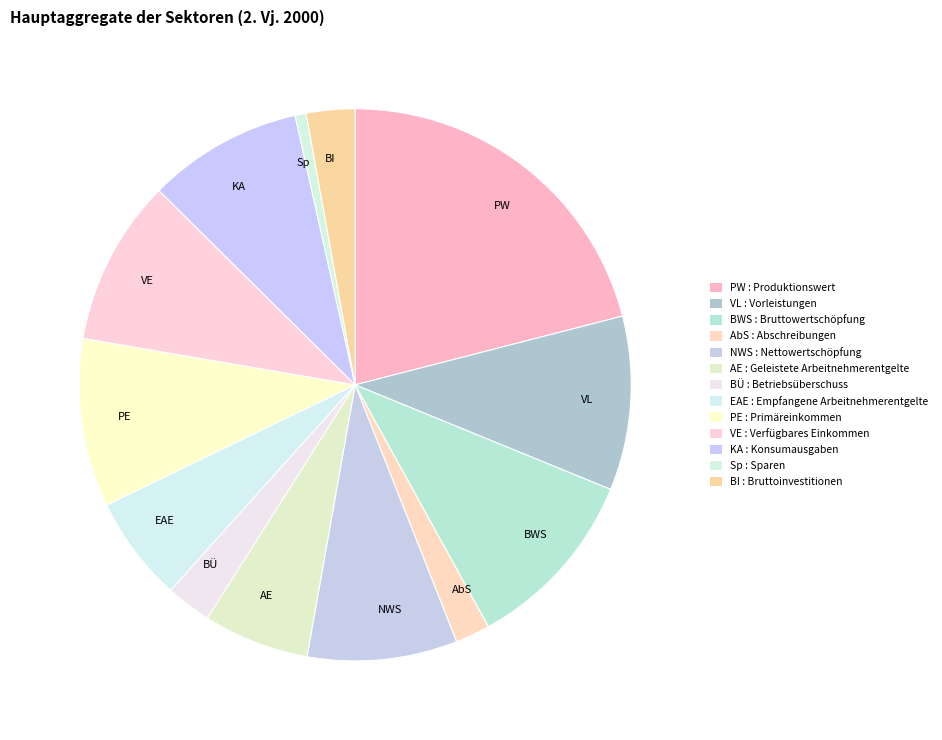

What is the ratio of the value at BWS to the value at PE?

1.1